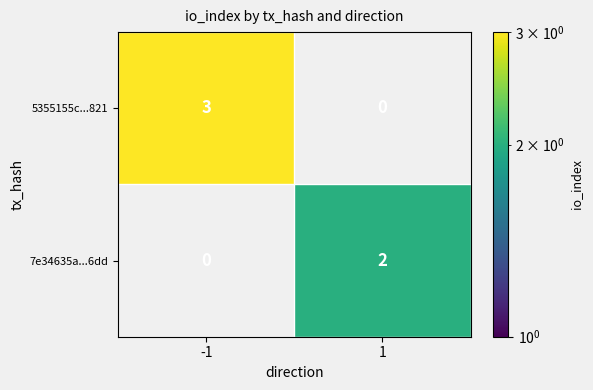

Is it true that 5355155c...821 equals 3 at -1?

True